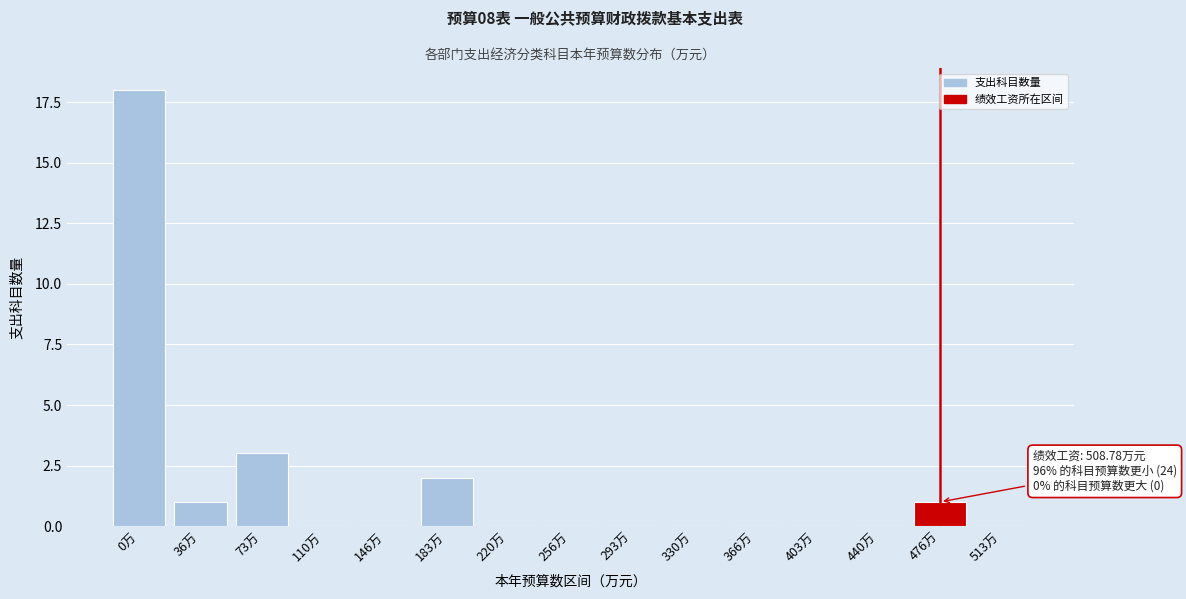

Reading left to right, what are all the values shown in this chart?

0万=18	36万=1	73万=3	110万=0	146万=0	183万=2	220万=0	256万=0	293万=0	330万=0	366万=0	403万=0	440万=0	476万=1	513万=0